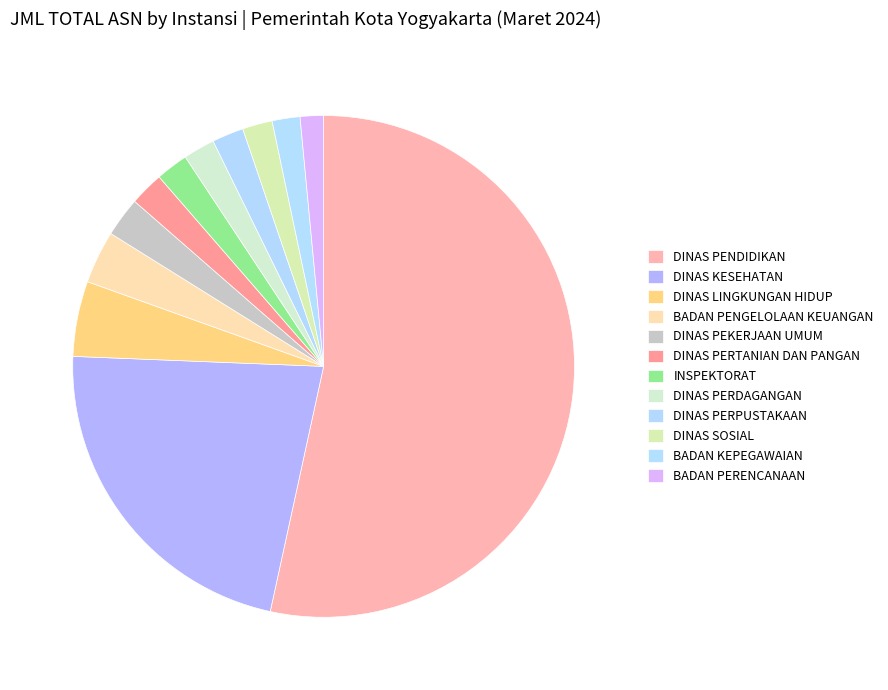

How many slices are in this pie chart?

12